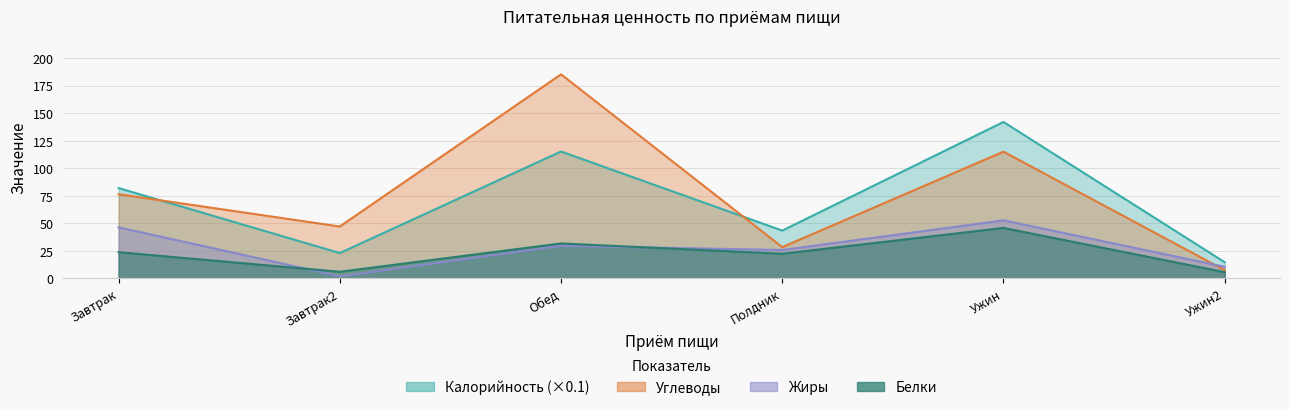

True or false: Калорийность and Белки cross at least once.

False